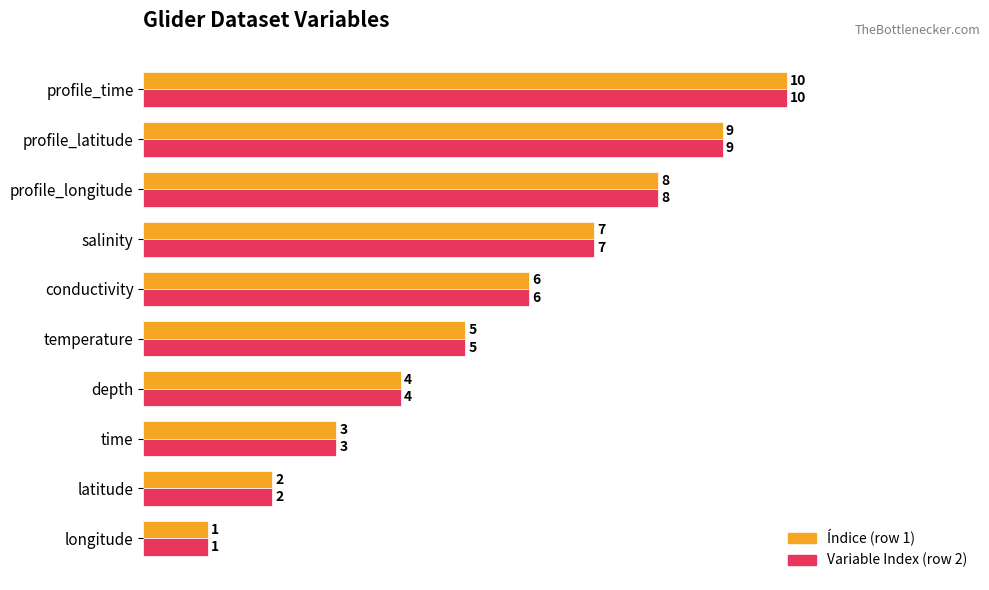

Which label corresponds to the largest value in the chart?

profile_time